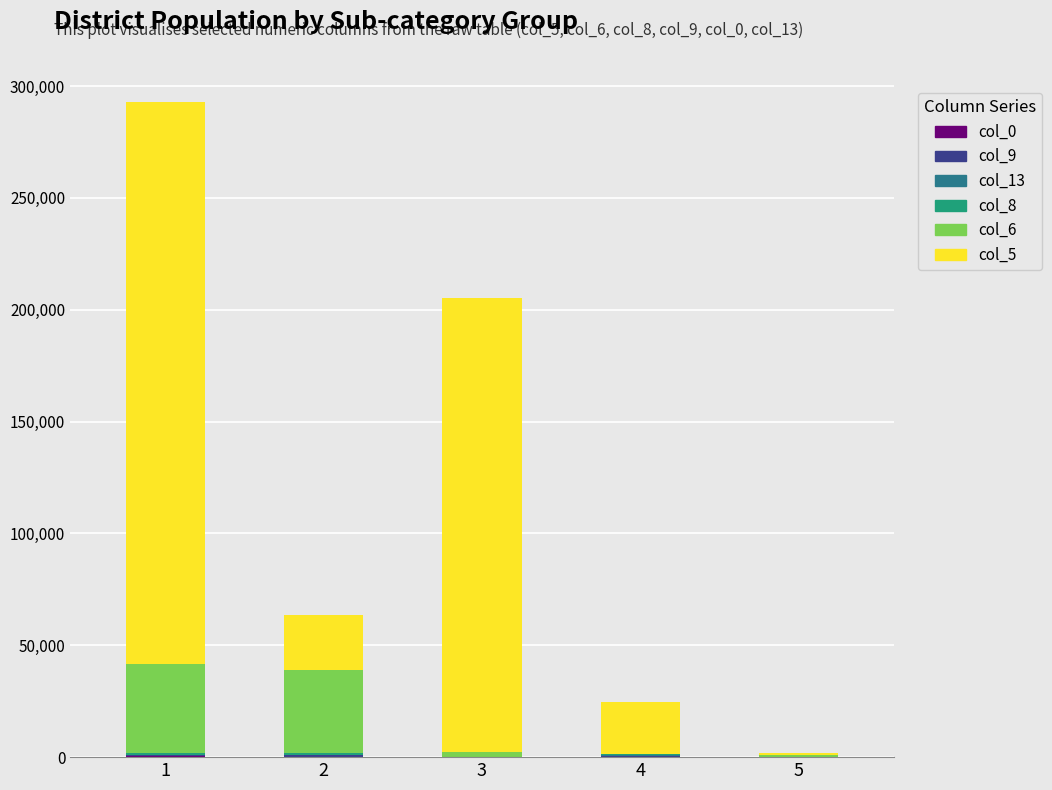

The value of col_0 at 3 is 51. True or false?

False